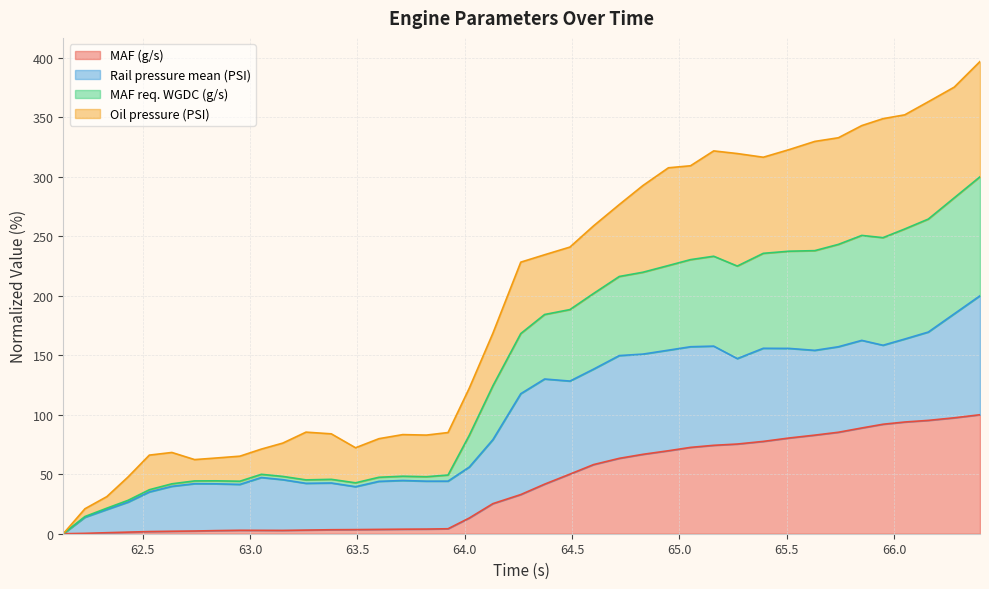

Does the chart have visible grid lines?

Yes